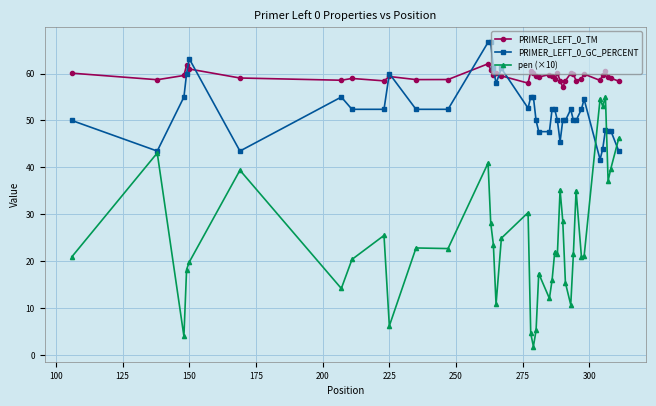

List the series in order of their overall mean, lowest first.

pen (×10), PRIMER_LEFT_0_GC_PERCENT, PRIMER_LEFT_0_TM